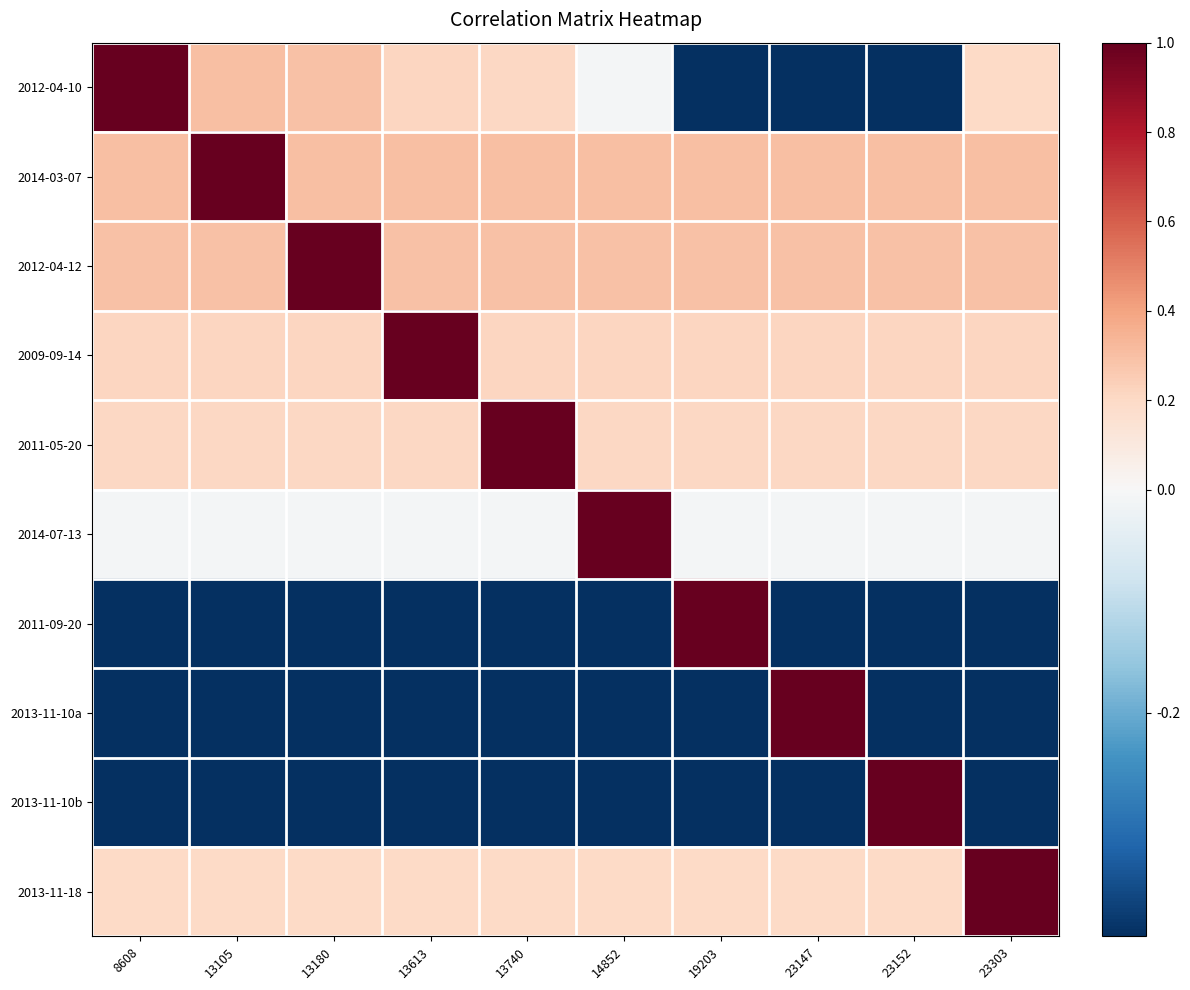

How many series are shown in this chart?

10